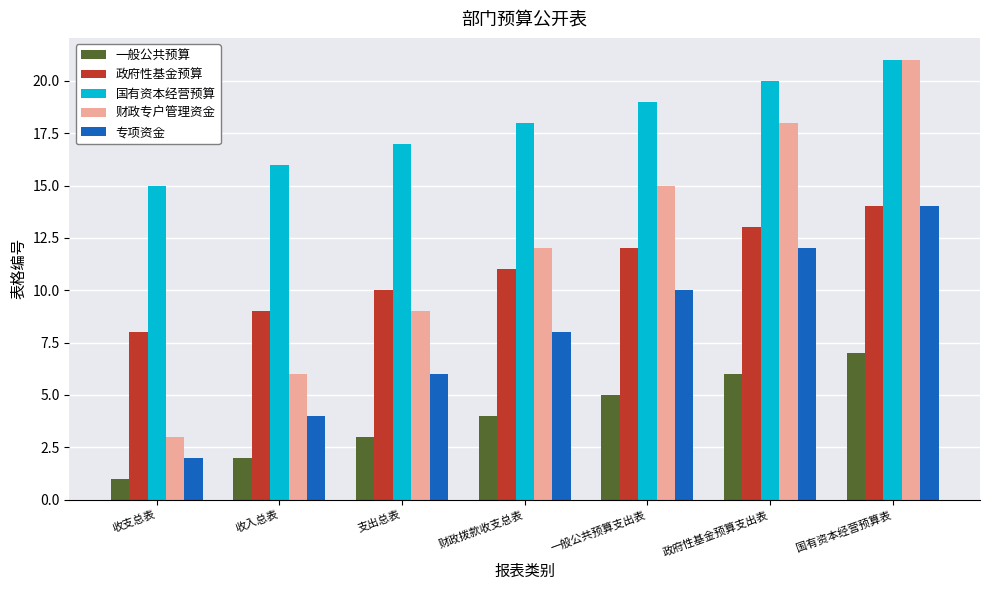

Where is 专项资金 nearest to the value 8?

财政拨款收支总表